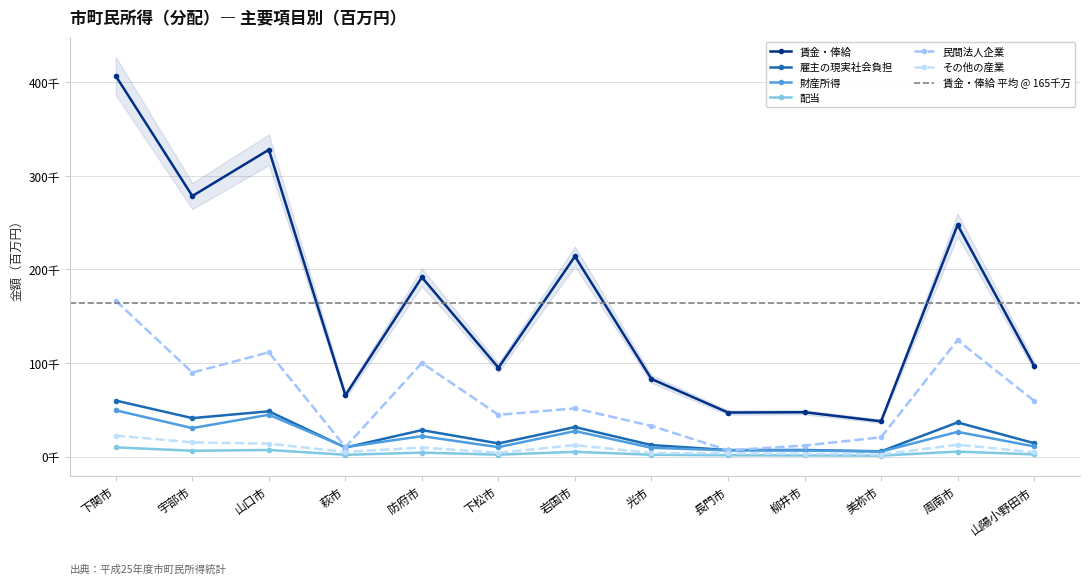

Where is the first local maximum for 配当?

山口市